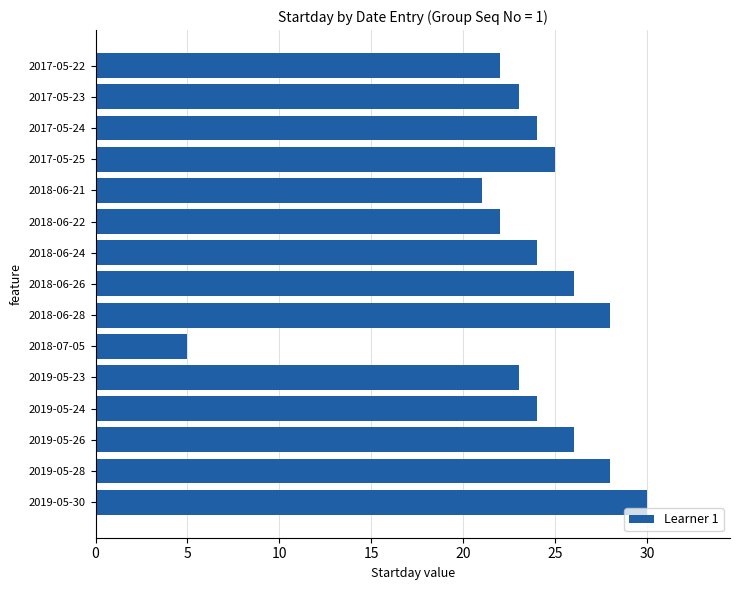

Which category has the highest value across all series?

2019-05-30